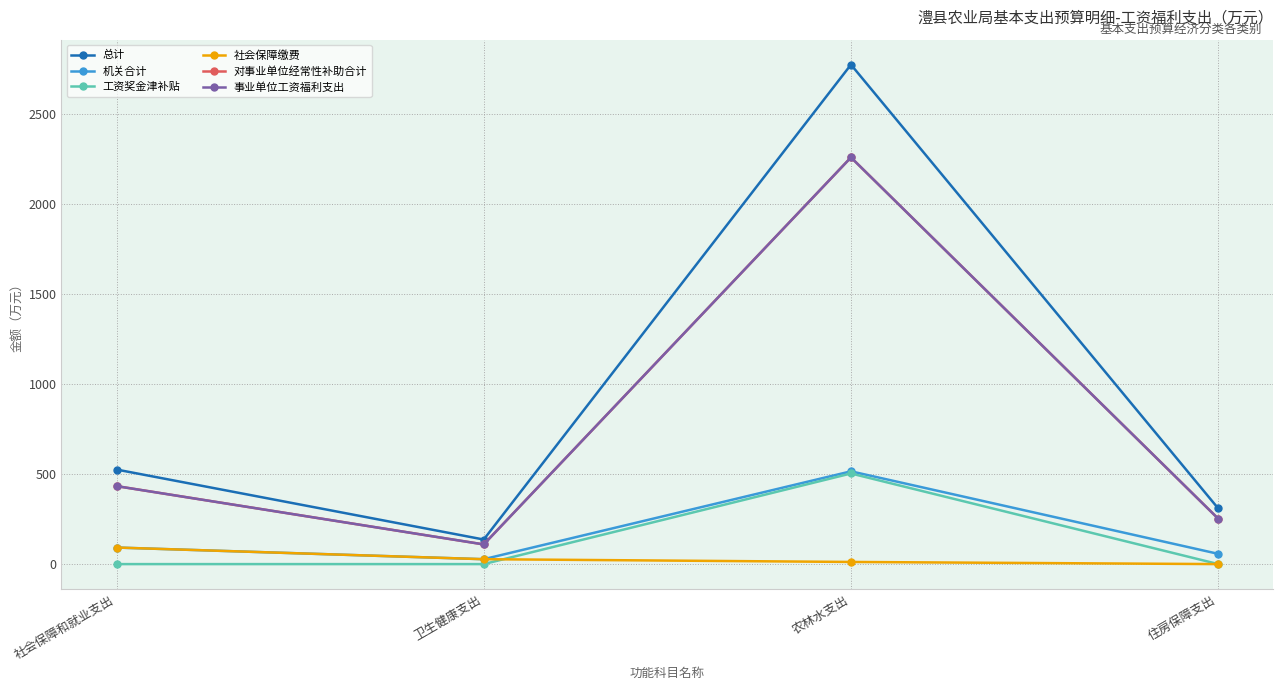

What value does the 社会保障缴费 series have at 卫生健康支出?

27.2